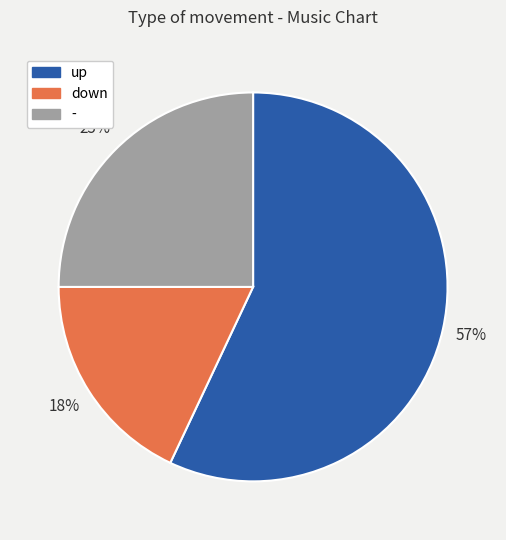

To the nearest percent, what percentage of the pie is up?

57%